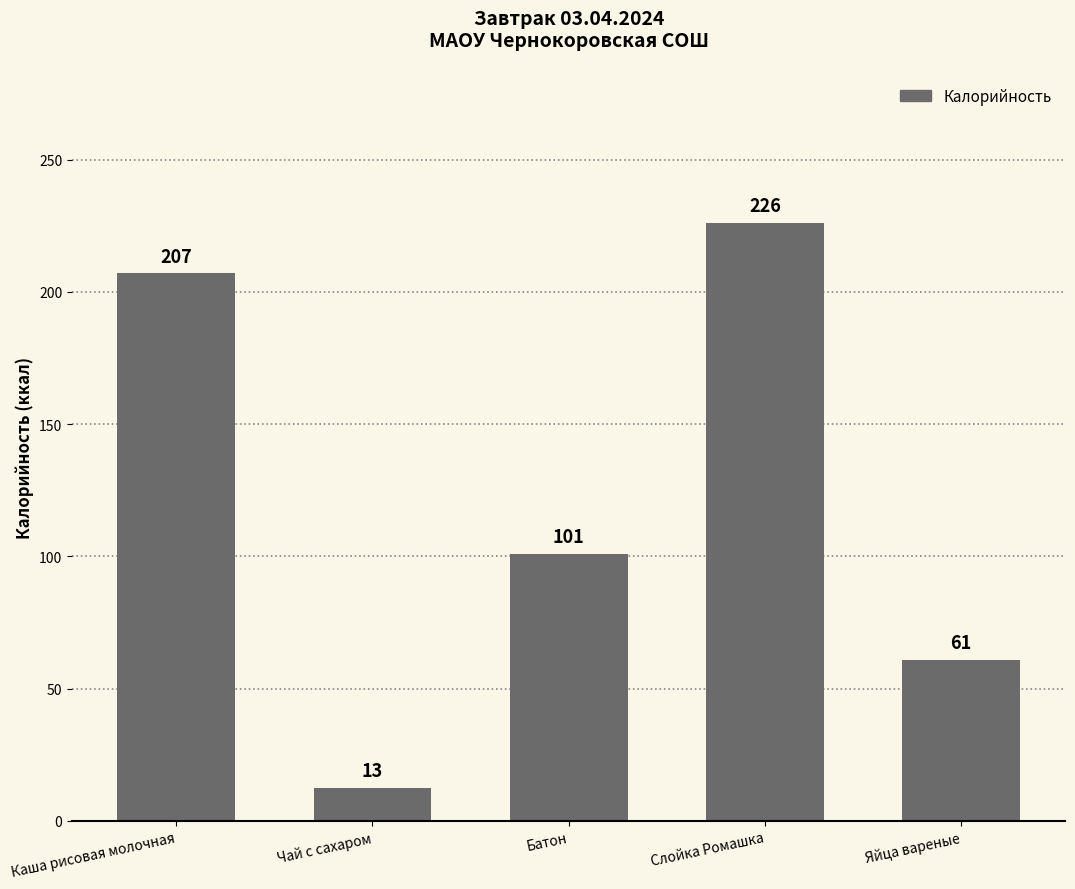

Where does the data first go above 101?

Каша рисовая молочная